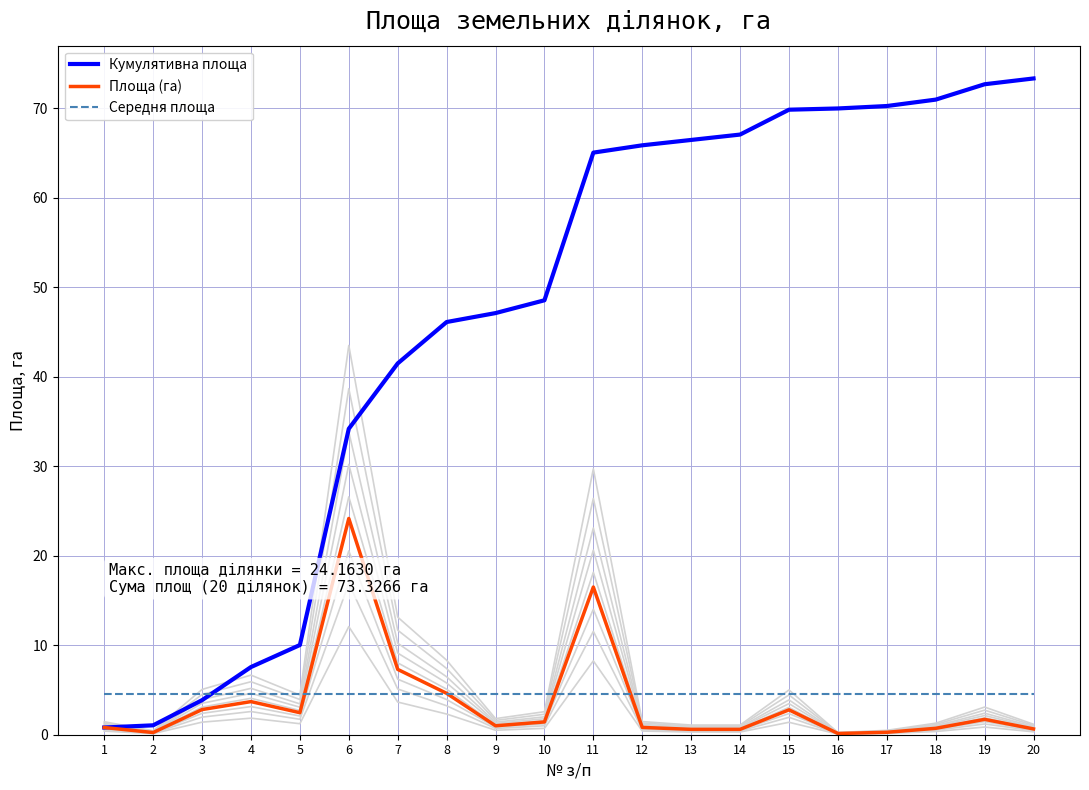

Does the chart display data point markers on the line(s)?

No